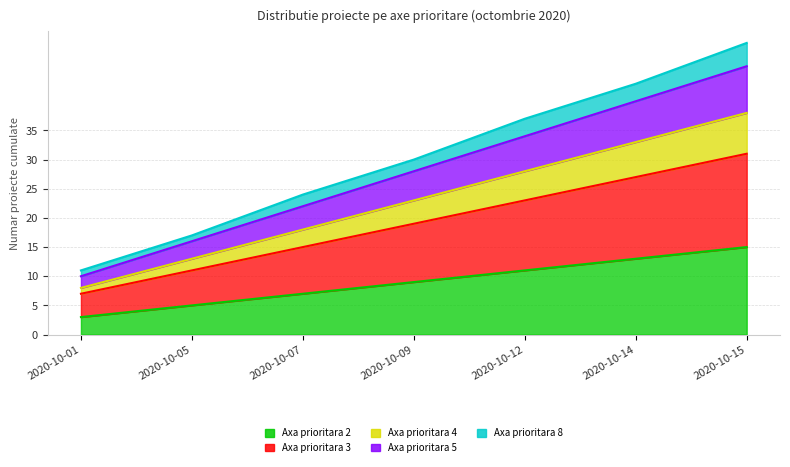

Between 2020-10-01 and 2020-10-15, which is larger?

2020-10-15